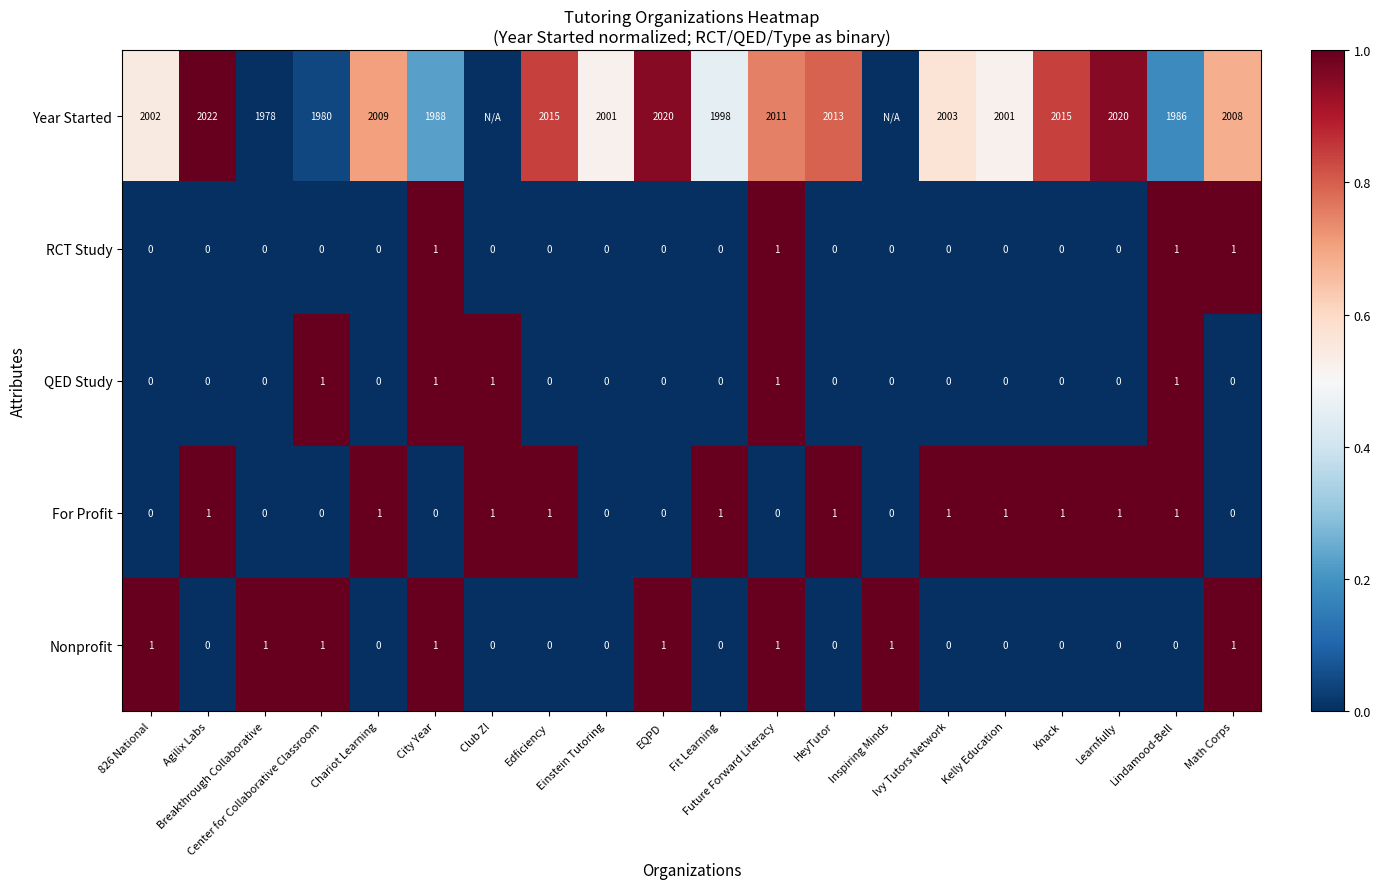

Count the Nonprofit values in the range 0 to 1.

20